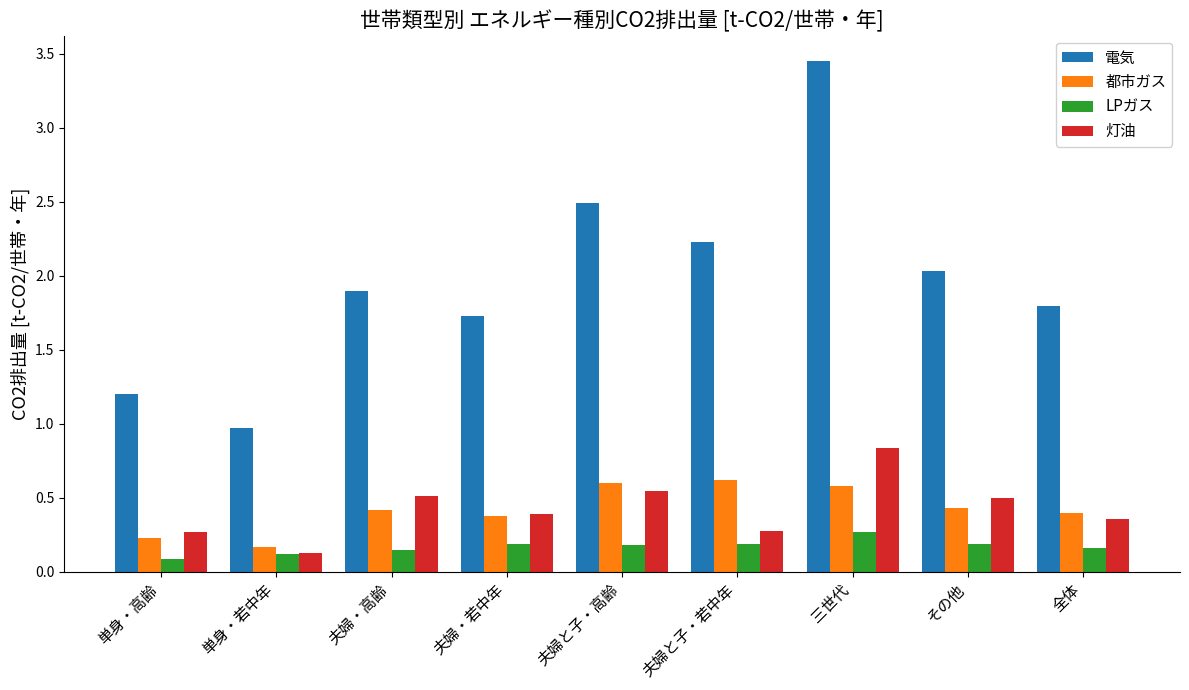

Is it true that 都市ガス equals 0.3 at 夫婦と子・高齢?

False